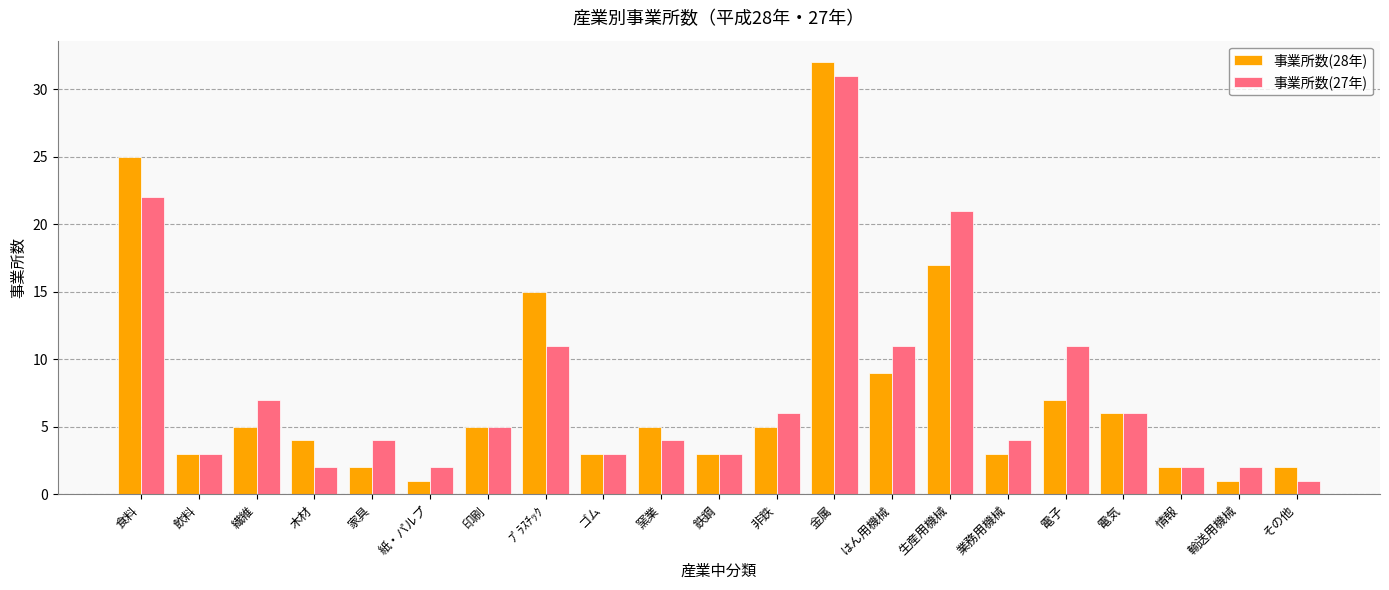

What is the label of the 16th bar from the right?

紙・パルプ